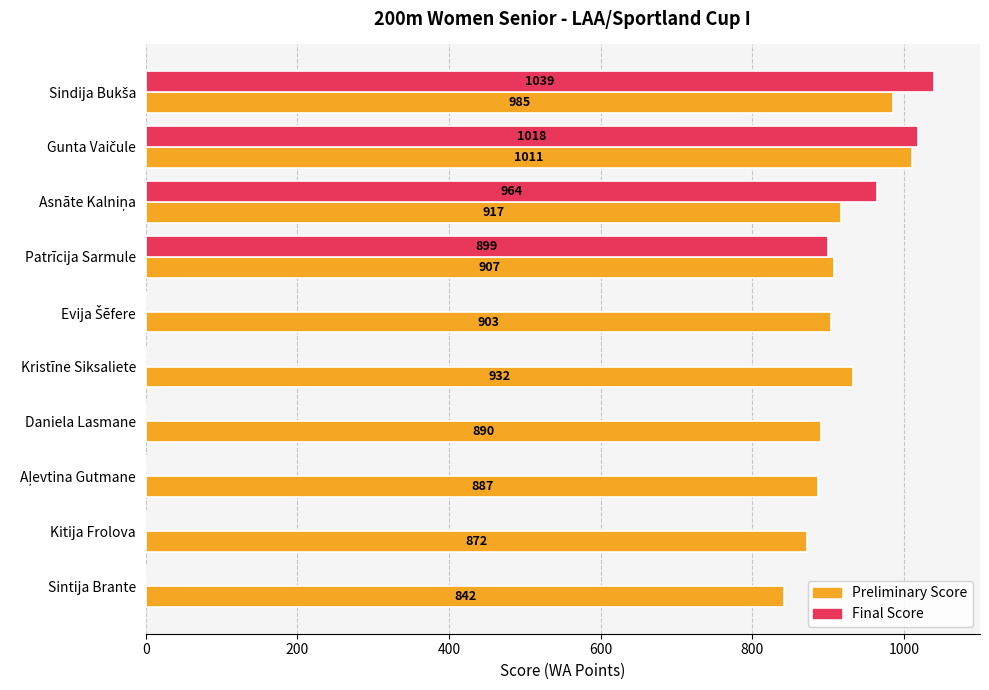

Which series has the largest total across all categories?

Preliminary Score